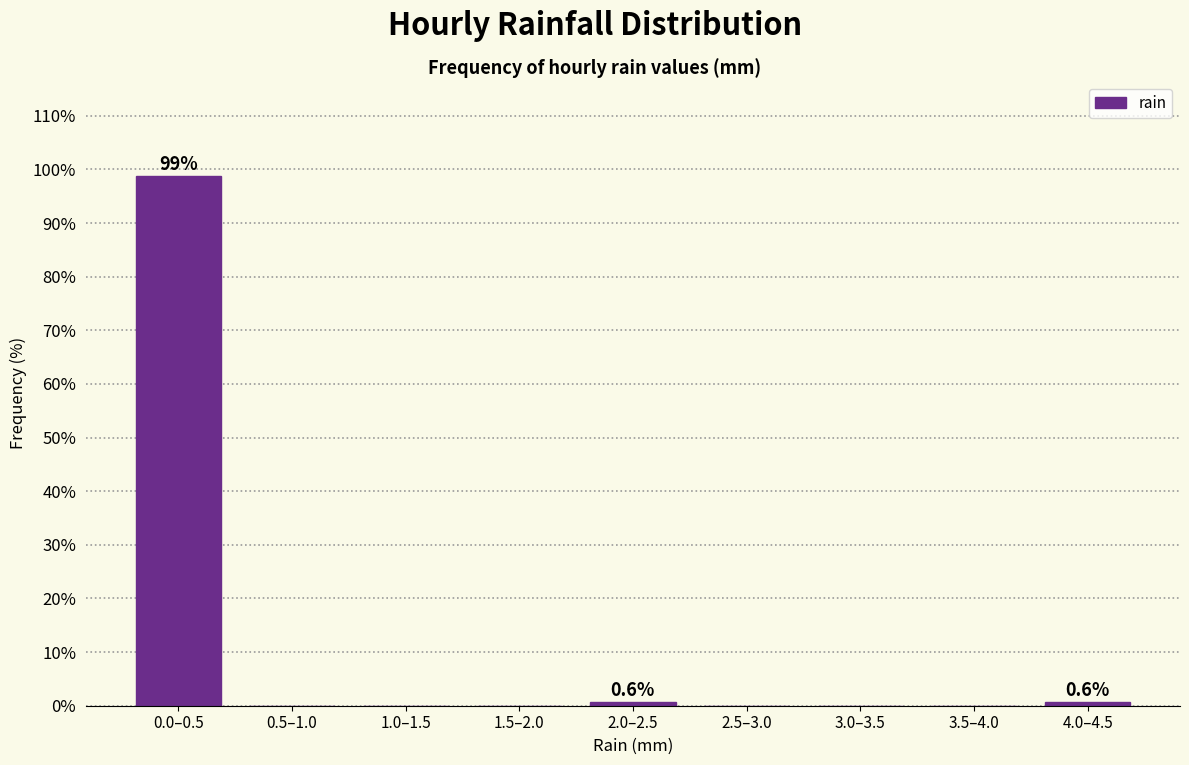

Reading left to right, transcribe all the data shown in this chart.

0.0–0.5=98.7	0.5–1.0=0.0	1.0–1.5=0.0	1.5–2.0=0.0	2.0–2.5=0.6	2.5–3.0=0.0	3.0–3.5=0.0	3.5–4.0=0.0	4.0–4.5=0.6